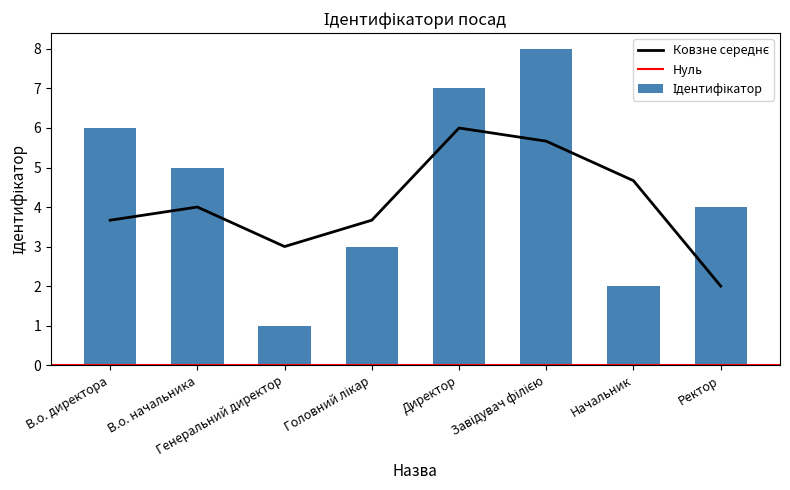

At which category does the chart reach its minimum across all series?

Генеральний директор